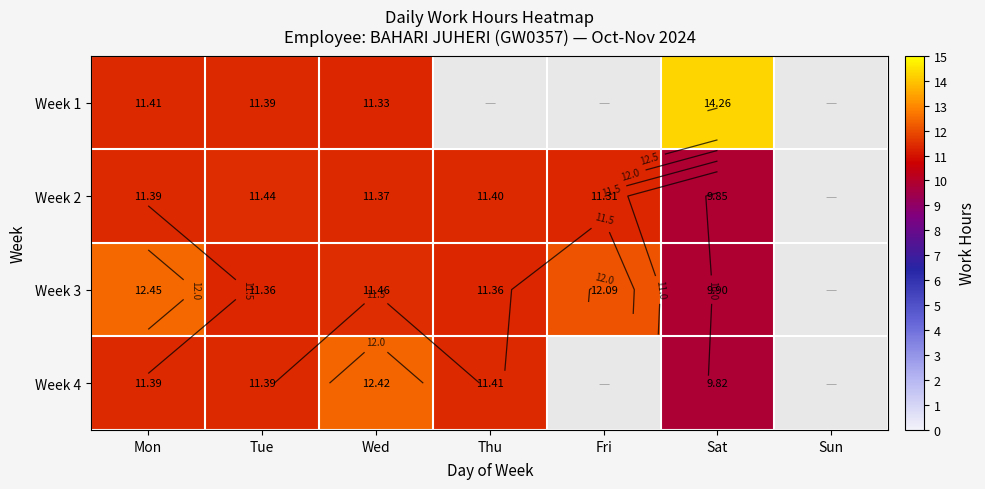

What is the sum of all Week 1 values?

48.4